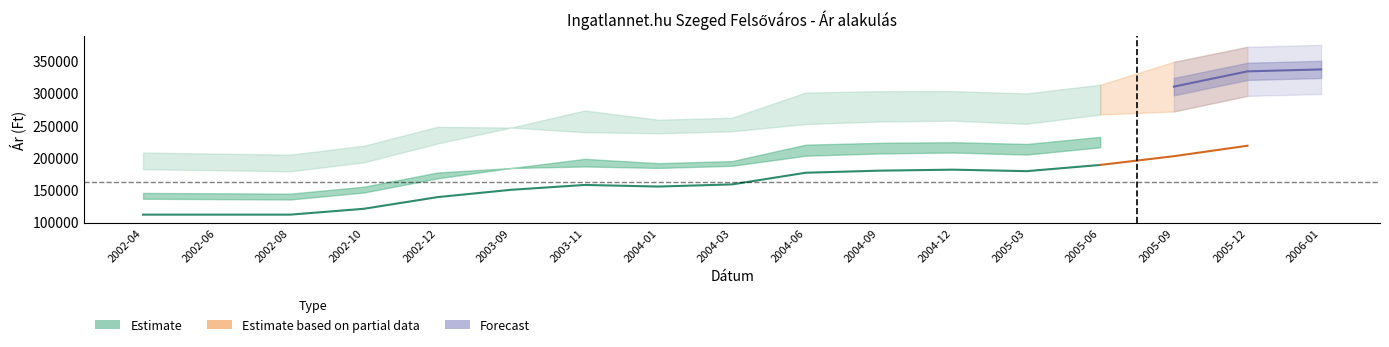

At which category does avg_price reach its first local peak?

2003-11